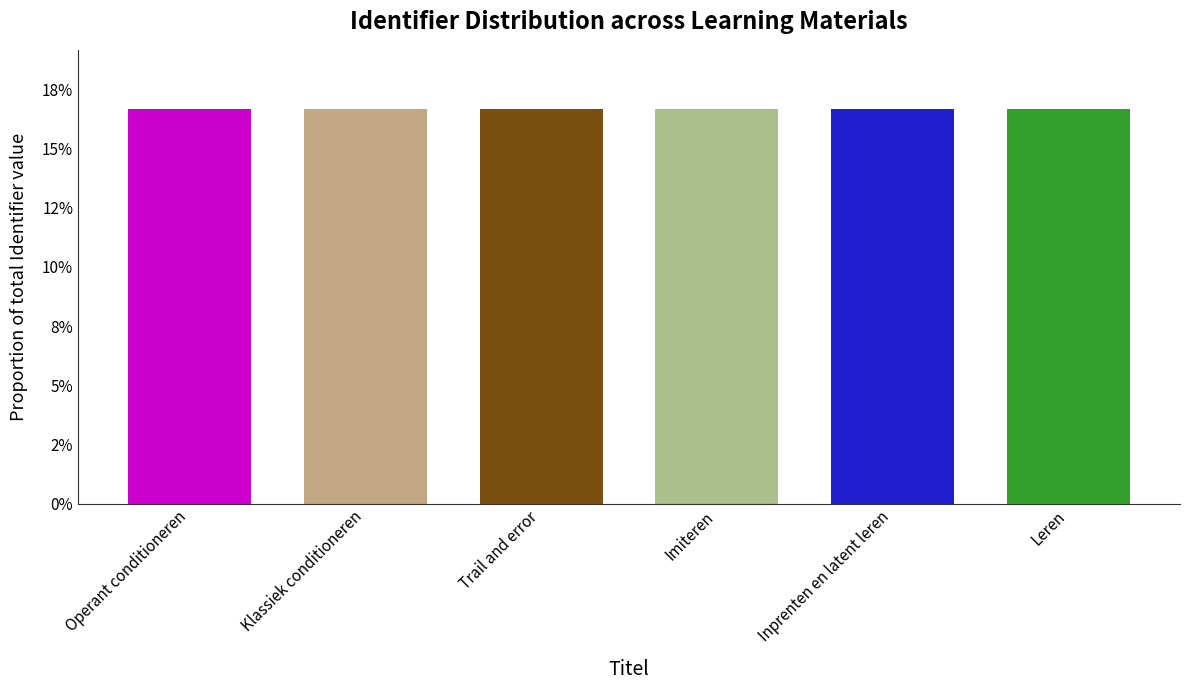

The chart shows a value of 0.0 at Operant conditioneren. True or false?

False